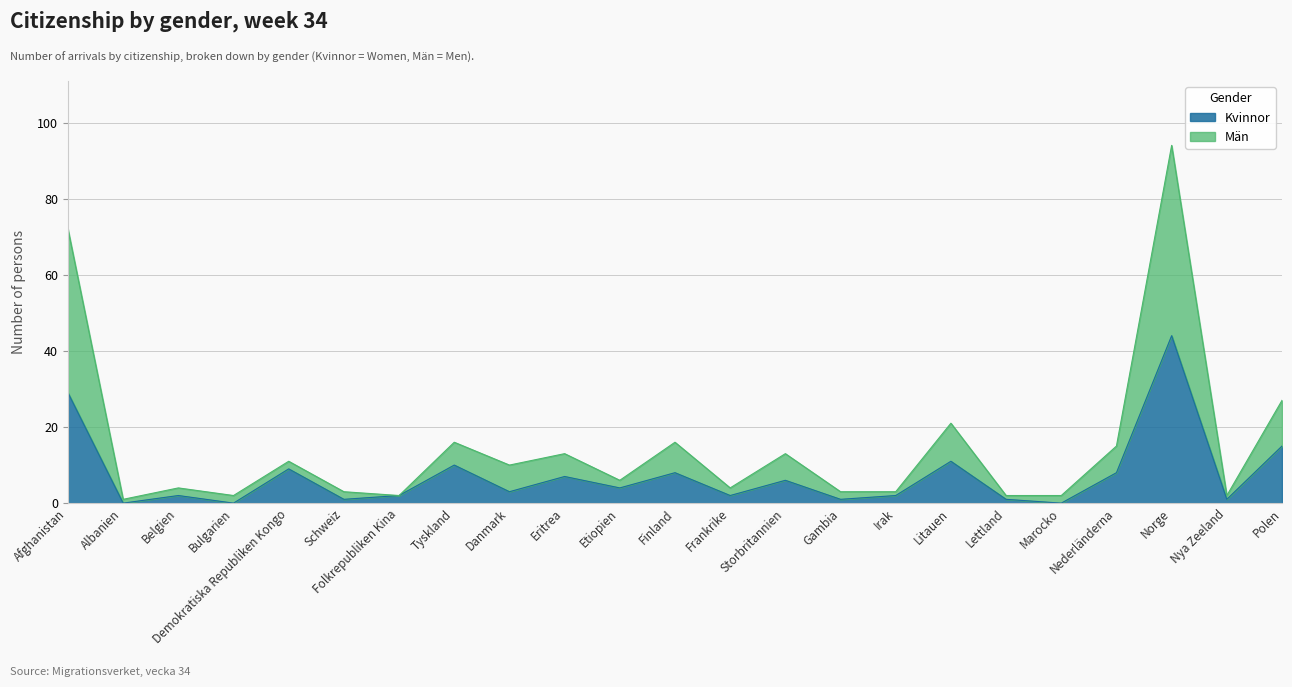

The value of Kvinnor at Storbritannien is 6. True or false?

True